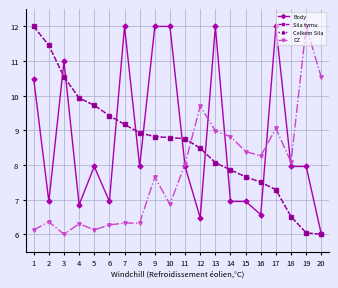

Does the chart have visible grid lines?

Yes